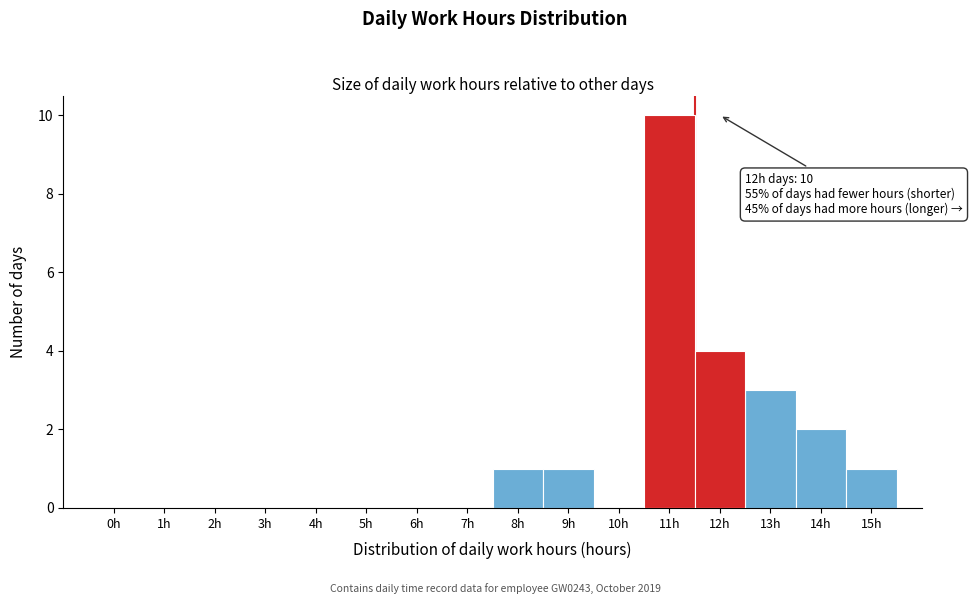

Reading right to left, list all the values displayed in this chart.

15h=1	14h=2	13h=3	12h=4	11h=10	10h=0	9h=1	8h=1	7h=0	6h=0	5h=0	4h=0	3h=0	2h=0	1h=0	0h=0